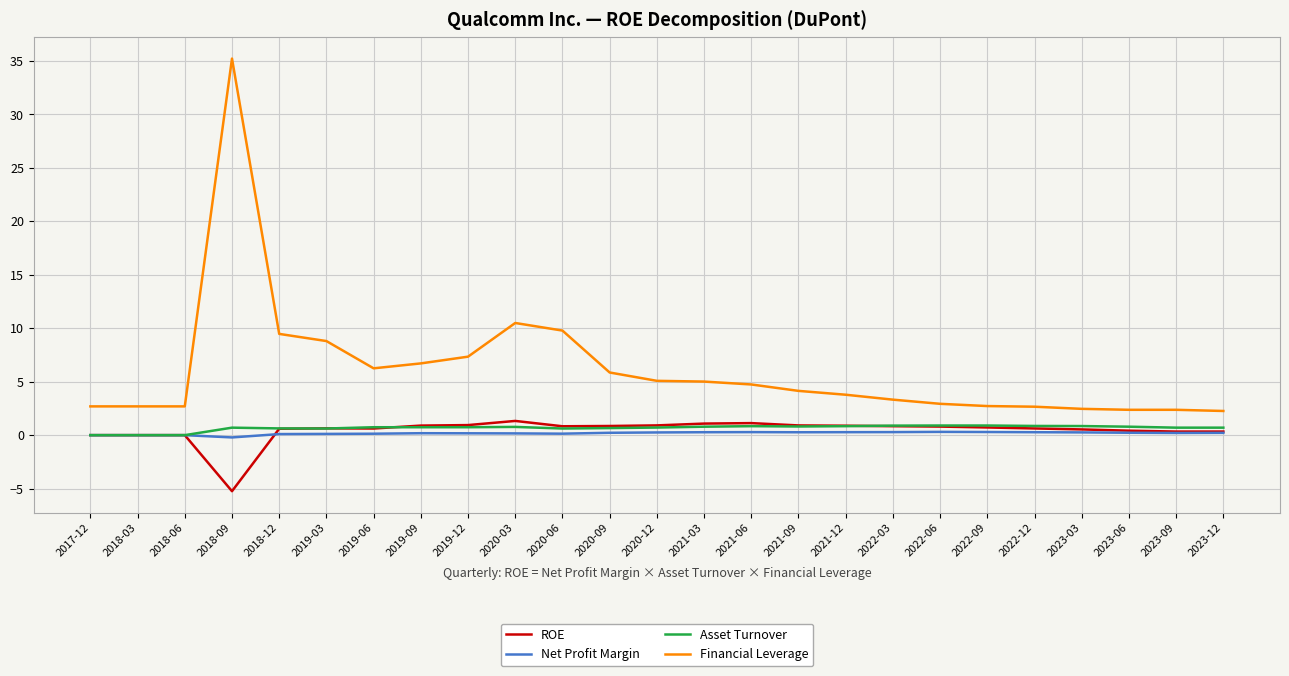

Between 2020-03 and 2023-06, which series saw the biggest shift?

Financial Leverage